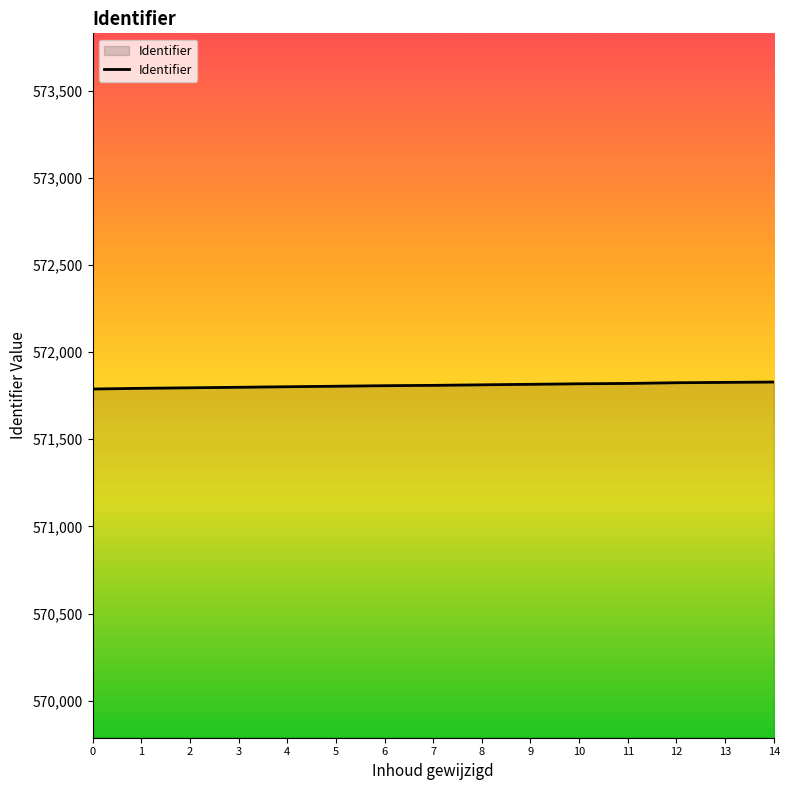

What is the ratio of the value at 13 to the value at 10?

1.0